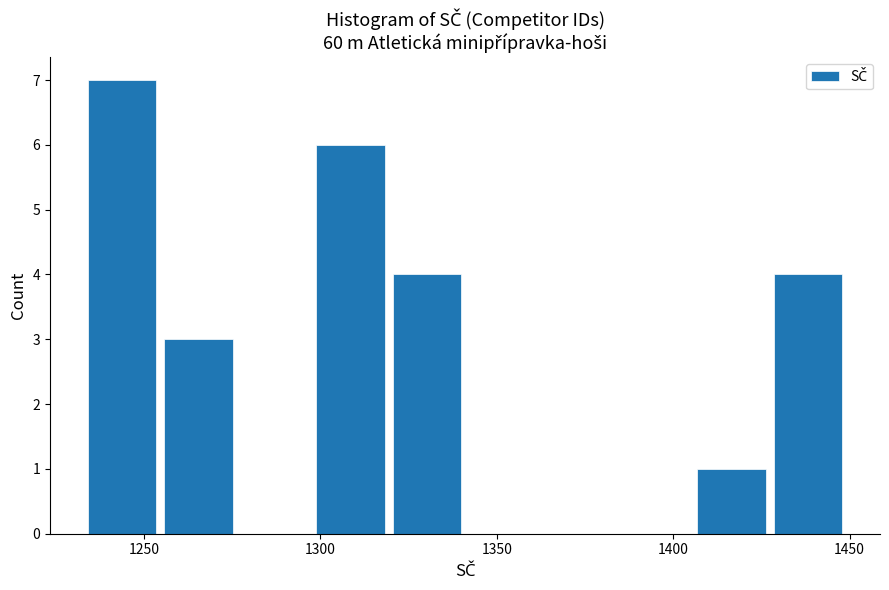

What is the height of the bar covering 1300 to 1320 on the x-axis? Neither the bar edges nor the heights are printed on the chart, so give them approximately, as read against the axes.

6